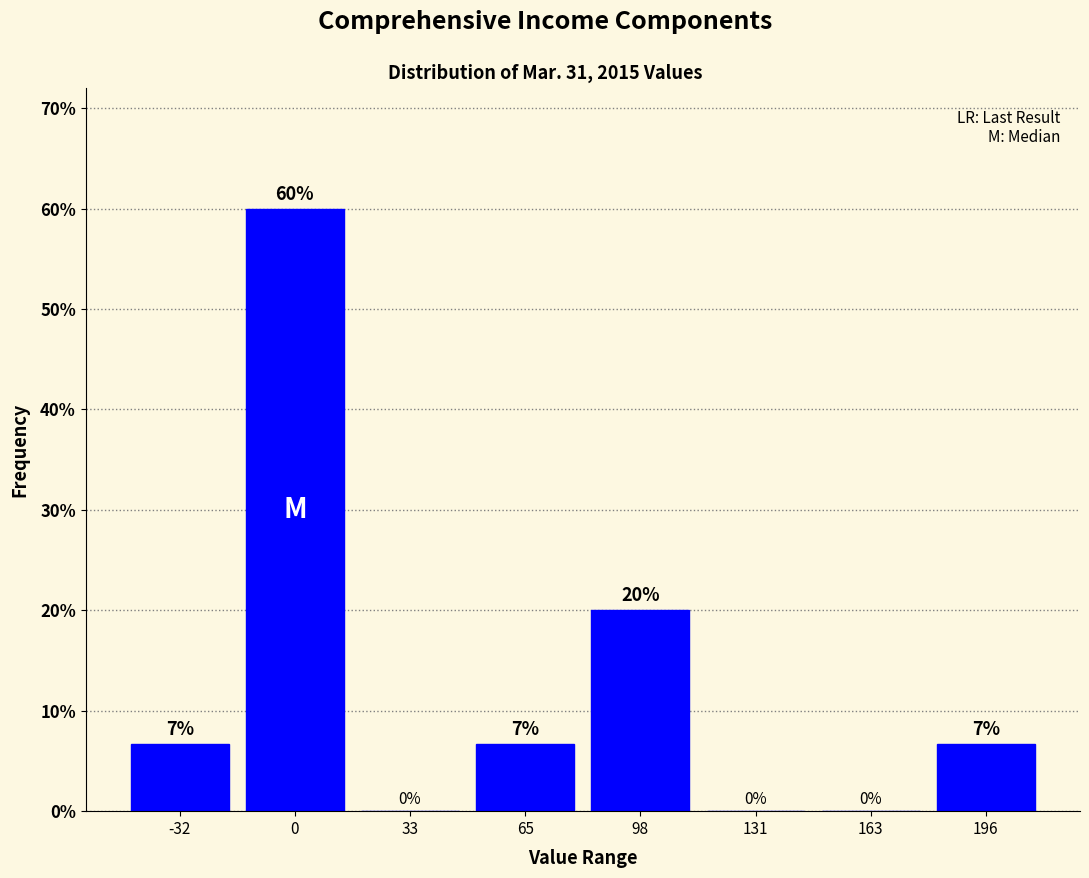

Which range on the x-axis has the tallest bar?

-15 to 15